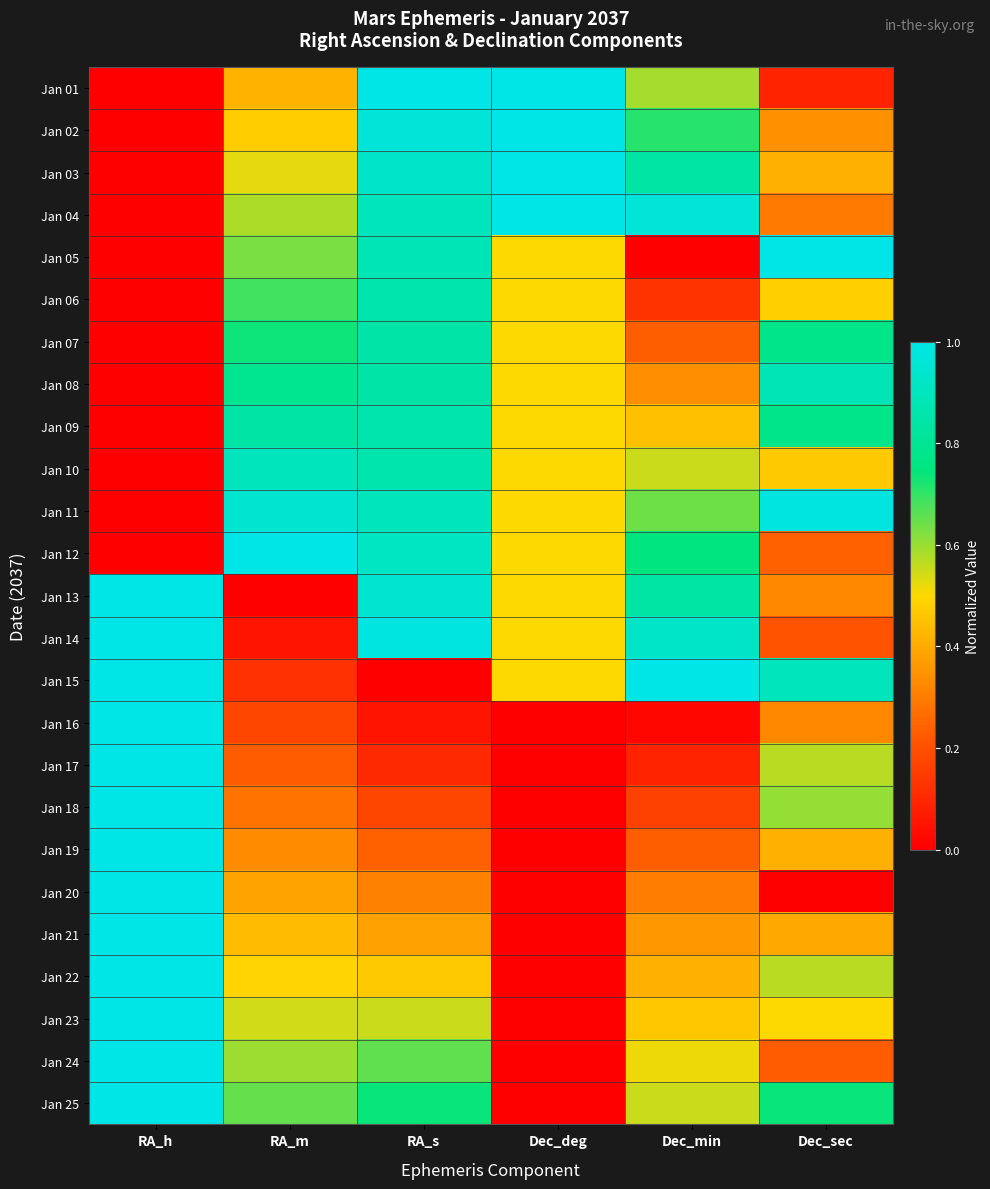

Reading right to left, what are all the values shown in this chart?

Jan 01: Dec_sec=0.1	Dec_min=0.6	Dec_deg=1.0	RA_s=1.0	RA_m=0.4	RA_h=0.0
Jan 02: Dec_sec=0.3	Dec_min=0.7	Dec_deg=1.0	RA_s=1.0	RA_m=0.5	RA_h=0.0
Jan 03: Dec_sec=0.4	Dec_min=0.8	Dec_deg=1.0	RA_s=0.9	RA_m=0.5	RA_h=0.0
Jan 04: Dec_sec=0.3	Dec_min=1.0	Dec_deg=1.0	RA_s=0.9	RA_m=0.6	RA_h=0.0
Jan 05: Dec_sec=1.0	Dec_min=0.0	Dec_deg=0.5	RA_s=0.9	RA_m=0.6	RA_h=0.0
Jan 06: Dec_sec=0.5	Dec_min=0.1	Dec_deg=0.5	RA_s=0.9	RA_m=0.7	RA_h=0.0
Jan 07: Dec_sec=0.8	Dec_min=0.2	Dec_deg=0.5	RA_s=0.8	RA_m=0.7	RA_h=0.0
Jan 08: Dec_sec=0.9	Dec_min=0.3	Dec_deg=0.5	RA_s=0.8	RA_m=0.8	RA_h=0.0
Jan 09: Dec_sec=0.8	Dec_min=0.4	Dec_deg=0.5	RA_s=0.9	RA_m=0.8	RA_h=0.0
Jan 10: Dec_sec=0.5	Dec_min=0.6	Dec_deg=0.5	RA_s=0.9	RA_m=0.9	RA_h=0.0
Jan 11: Dec_sec=1.0	Dec_min=0.6	Dec_deg=0.5	RA_s=0.9	RA_m=0.9	RA_h=0.0
Jan 12: Dec_sec=0.2	Dec_min=0.8	Dec_deg=0.5	RA_s=0.9	RA_m=1.0	RA_h=0.0
Jan 13: Dec_sec=0.3	Dec_min=0.8	Dec_deg=0.5	RA_s=0.9	RA_m=0.0	RA_h=1.0
Jan 14: Dec_sec=0.2	Dec_min=0.9	Dec_deg=0.5	RA_s=1.0	RA_m=0.1	RA_h=1.0
Jan 15: Dec_sec=0.9	Dec_min=1.0	Dec_deg=0.5	RA_s=0.0	RA_m=0.1	RA_h=1.0
Jan 16: Dec_sec=0.3	Dec_min=0.0	Dec_deg=0.0	RA_s=0.1	RA_m=0.2	RA_h=1.0
Jan 17: Dec_sec=0.6	Dec_min=0.1	Dec_deg=0.0	RA_s=0.1	RA_m=0.2	RA_h=1.0
Jan 18: Dec_sec=0.6	Dec_min=0.2	Dec_deg=0.0	RA_s=0.2	RA_m=0.3	RA_h=1.0
Jan 19: Dec_sec=0.4	Dec_min=0.2	Dec_deg=0.0	RA_s=0.2	RA_m=0.3	RA_h=1.0
Jan 20: Dec_sec=0.0	Dec_min=0.3	Dec_deg=0.0	RA_s=0.3	RA_m=0.4	RA_h=1.0
Jan 21: Dec_sec=0.4	Dec_min=0.4	Dec_deg=0.0	RA_s=0.4	RA_m=0.4	RA_h=1.0
Jan 22: Dec_sec=0.6	Dec_min=0.4	Dec_deg=0.0	RA_s=0.5	RA_m=0.5	RA_h=1.0
Jan 23: Dec_sec=0.5	Dec_min=0.5	Dec_deg=0.0	RA_s=0.6	RA_m=0.5	RA_h=1.0
Jan 24: Dec_sec=0.2	Dec_min=0.5	Dec_deg=0.0	RA_s=0.7	RA_m=0.6	RA_h=1.0
Jan 25: Dec_sec=0.7	Dec_min=0.6	Dec_deg=0.0	RA_s=0.7	RA_m=0.6	RA_h=1.0